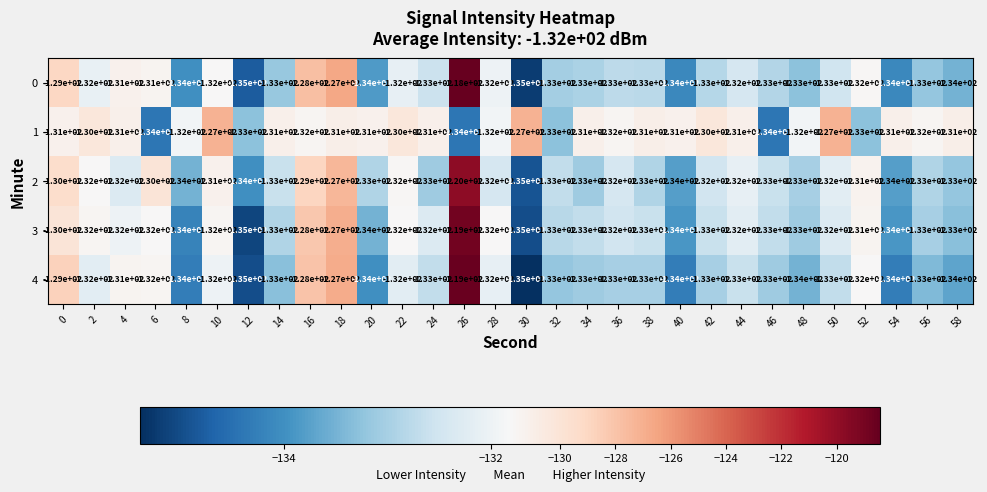

What value does the 0 series have at 40, to the nearest 5?

-135